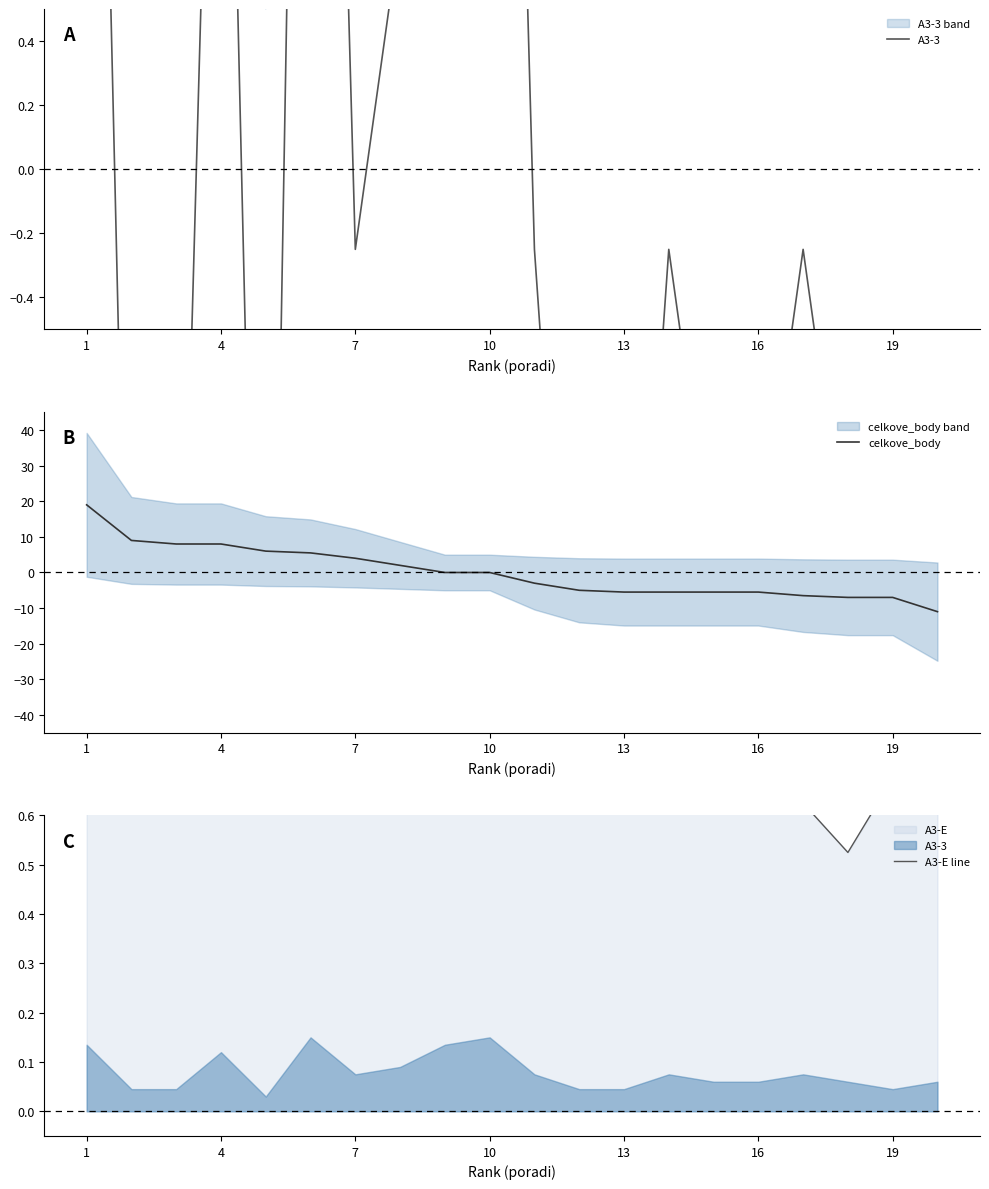

What is the lowest value of the celkove_body series?

-11.0